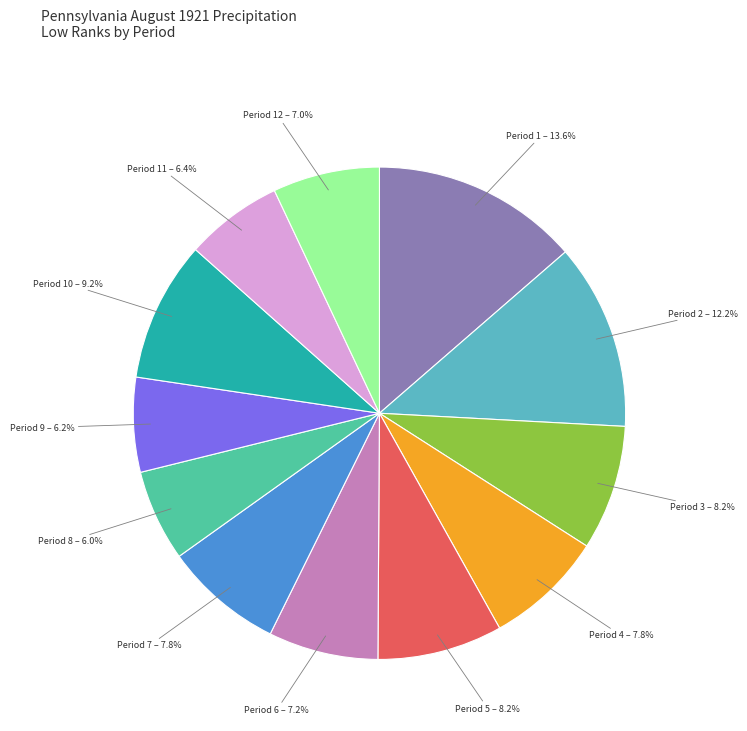

Is there any slice that represents more than half of the pie?

No